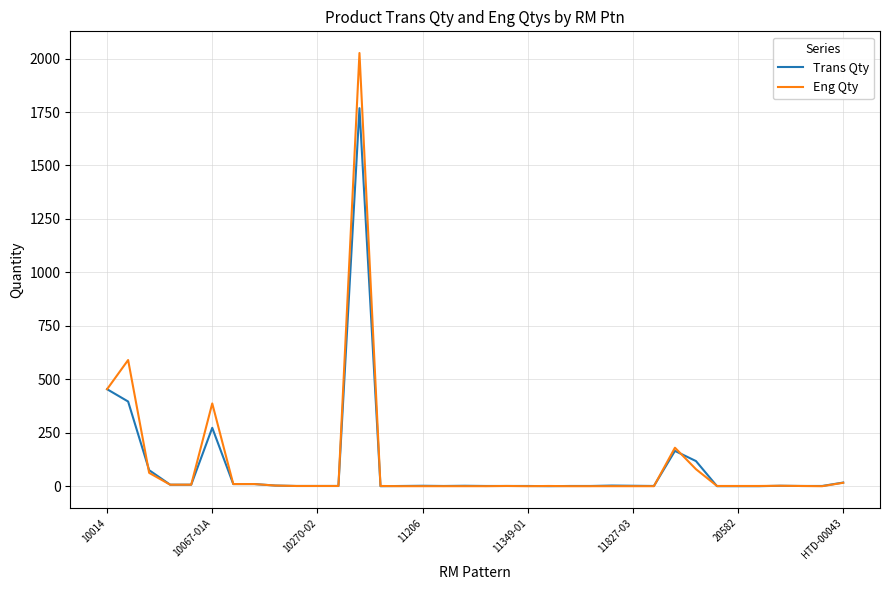

Rank the series by their maximum value, from highest to lowest.

Eng Qty, Trans Qty